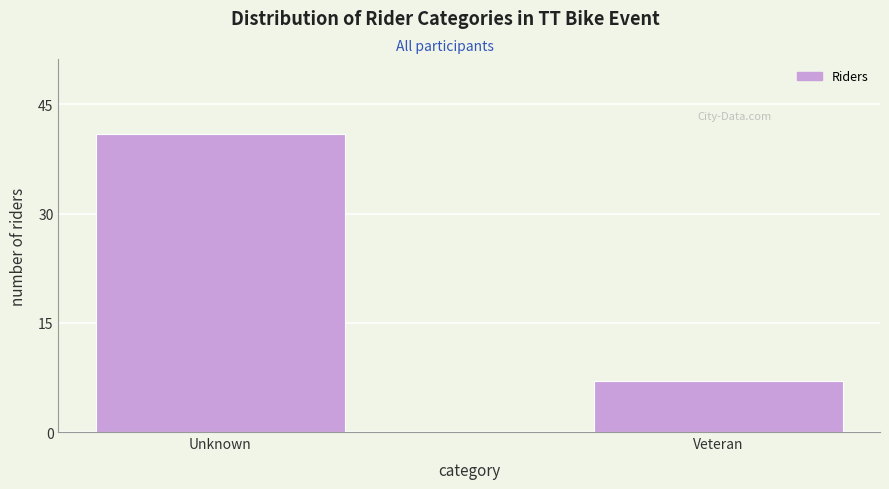

Reading left to right, what are all the values shown in this chart?

Unknown=41	Veteran=7